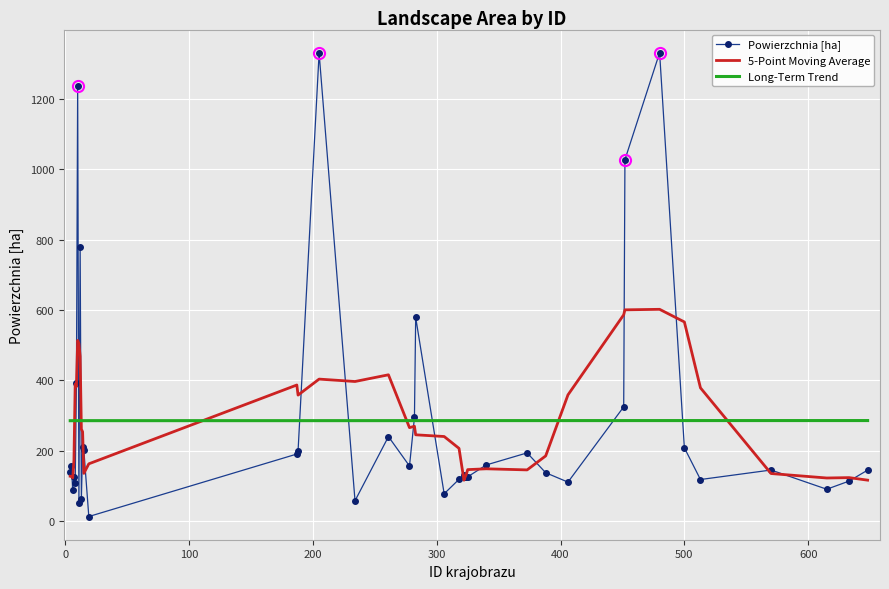

Which series has the widest spread of values?

Powierzchnia [ha]